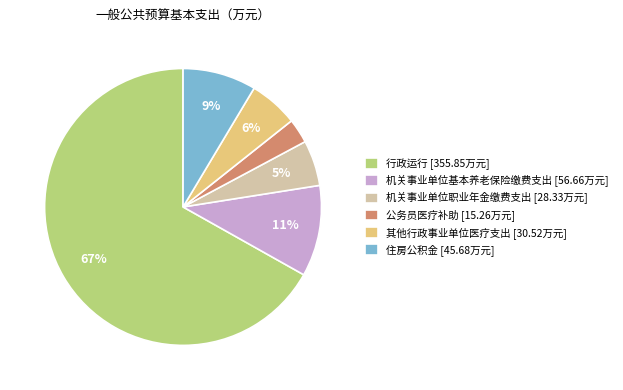

To the nearest percent, what portion does 住房公积金 represent?

9%